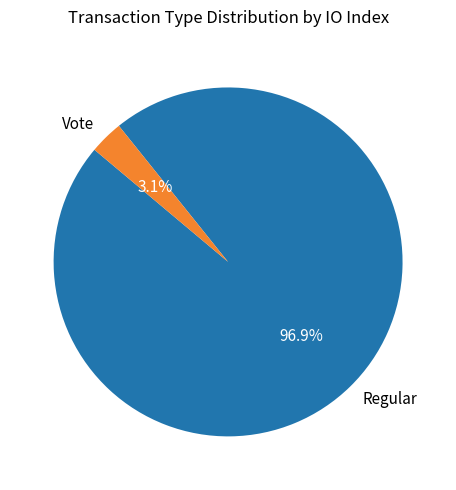

Which has a higher value, Vote or Regular?

Regular